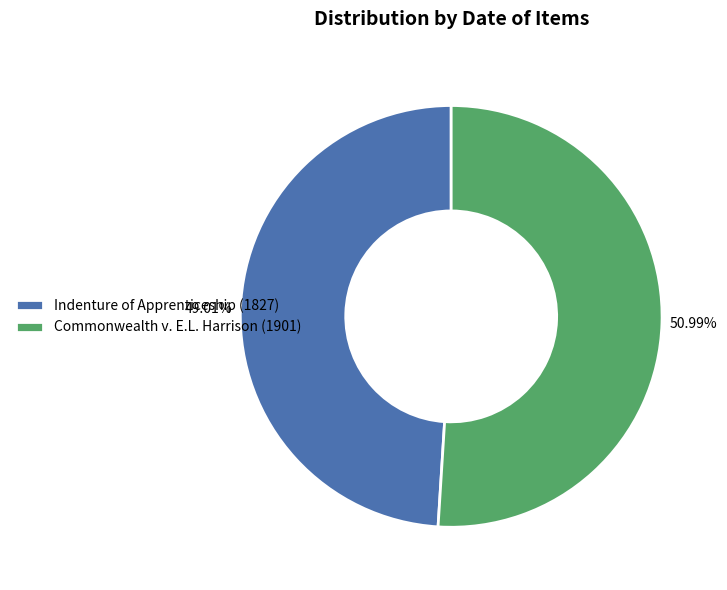

Combined, what portion of the pie is Indenture of Apprenticeship (1827) and Commonwealth v. E.L. Harrison (1901)?

100.0%